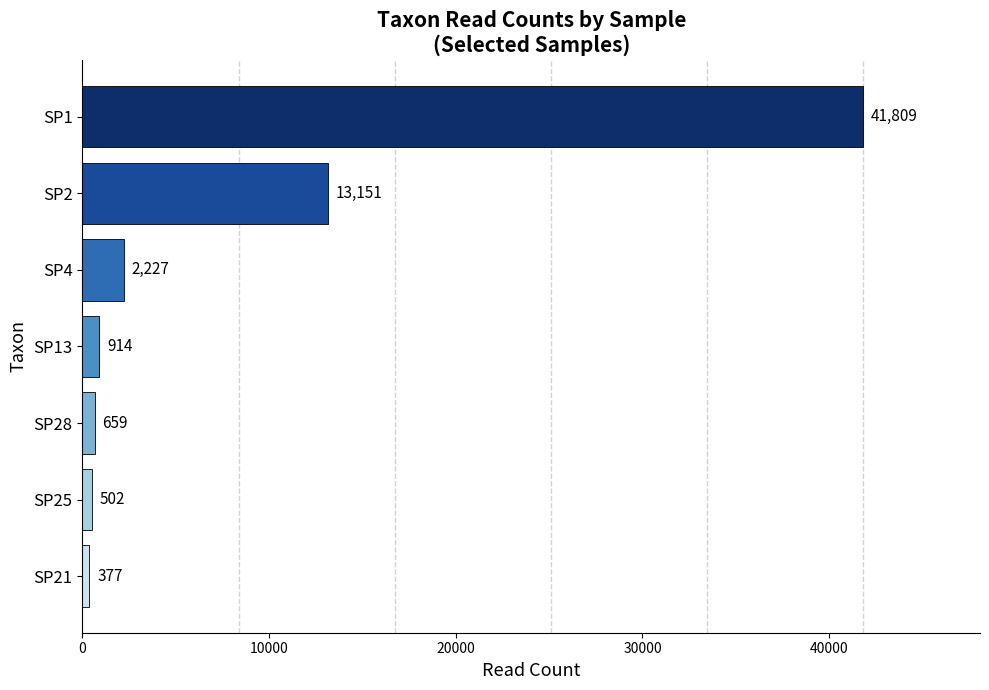

Reading bottom to top, extract all data points from this chart.

377	502	659	914	2227	13151	41809